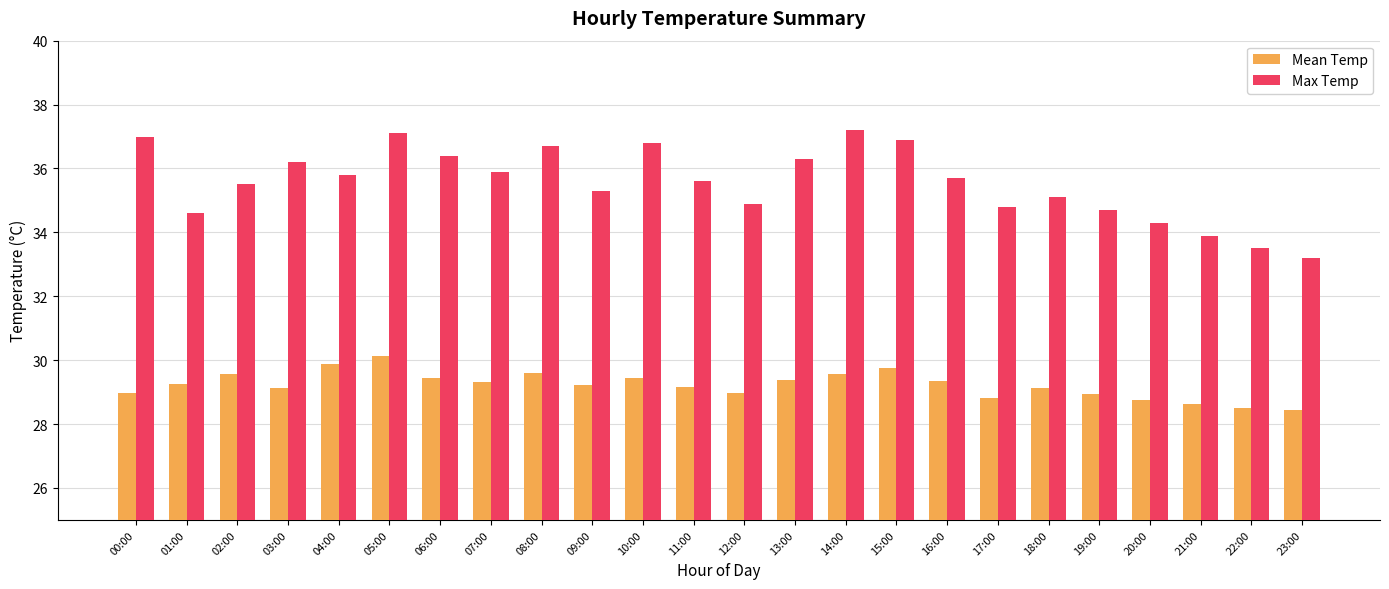

What is the total value across all series at 12:00?

63.9